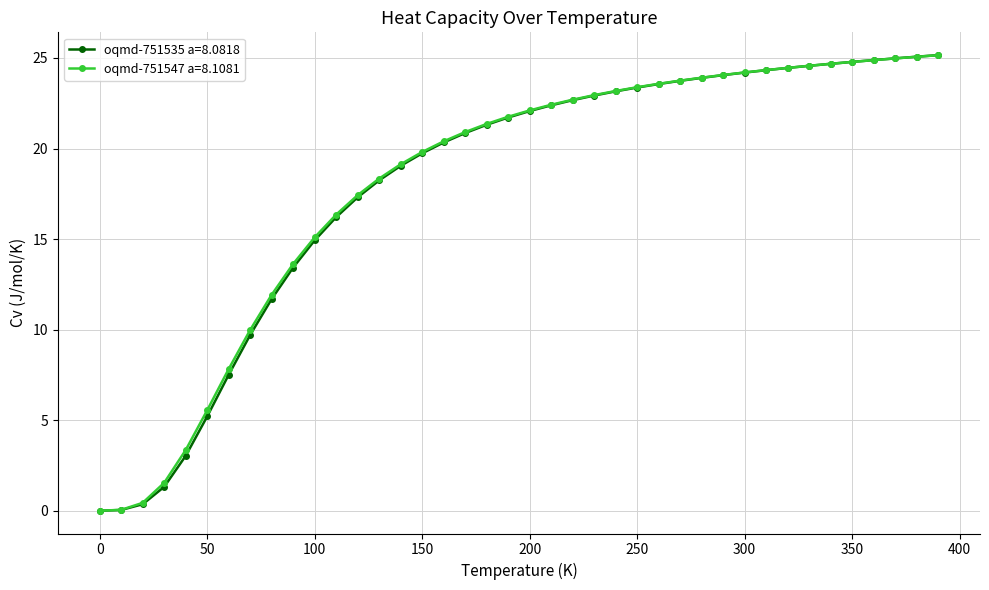

Count the number of categories in the chart.

40